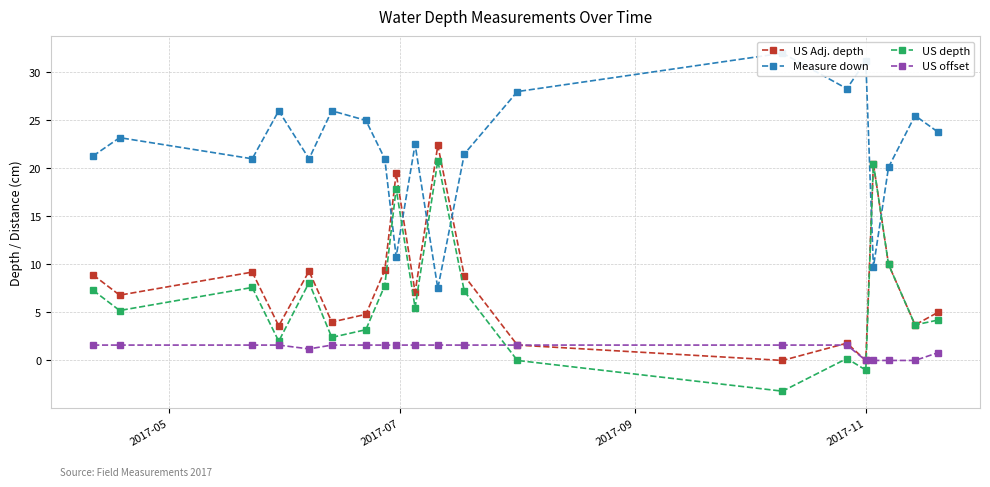

What is the average value of the US Adj. depth series?

7.8